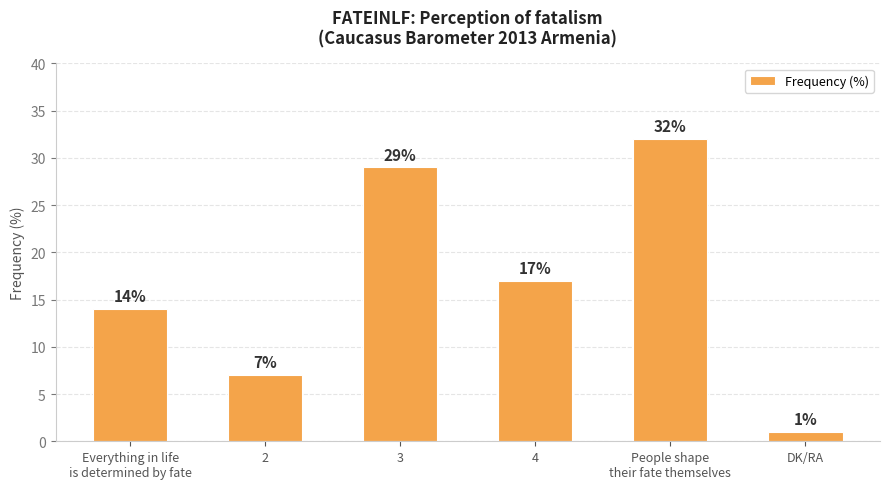

True or false: the data shows 7 at 4.

False